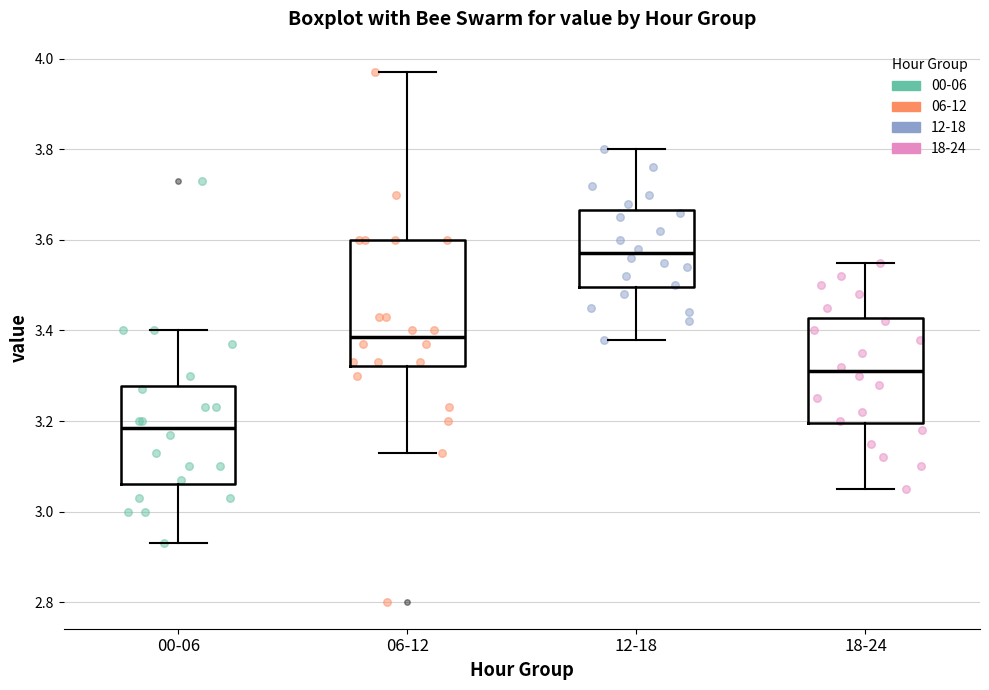

Where is the lower edge of the box for 06-12 on the y-axis? The values are not printed on the chart, so give them approximately, as read against the axis.

3.32